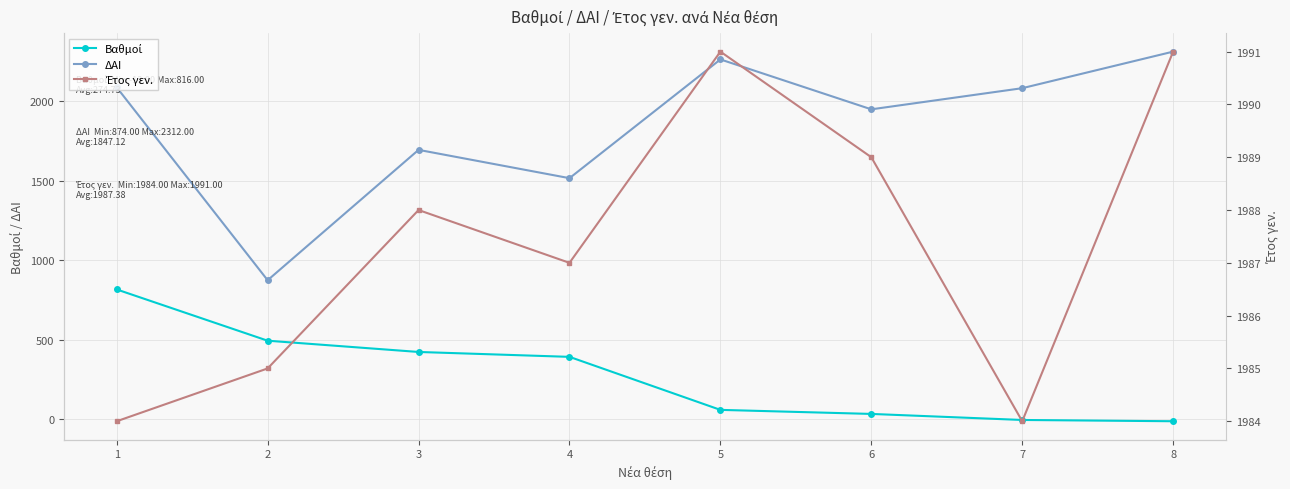

True or false: Βαθμοί and Έτος γεν. cross at least once.

False